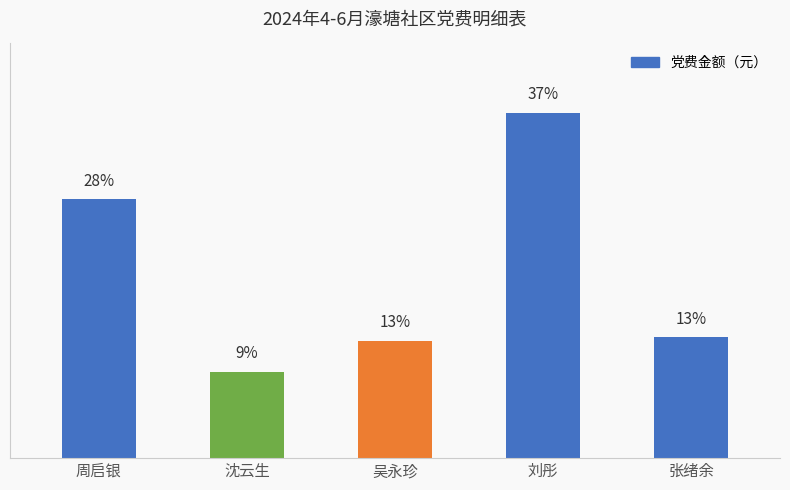

Does the chart contain any negative values?

No